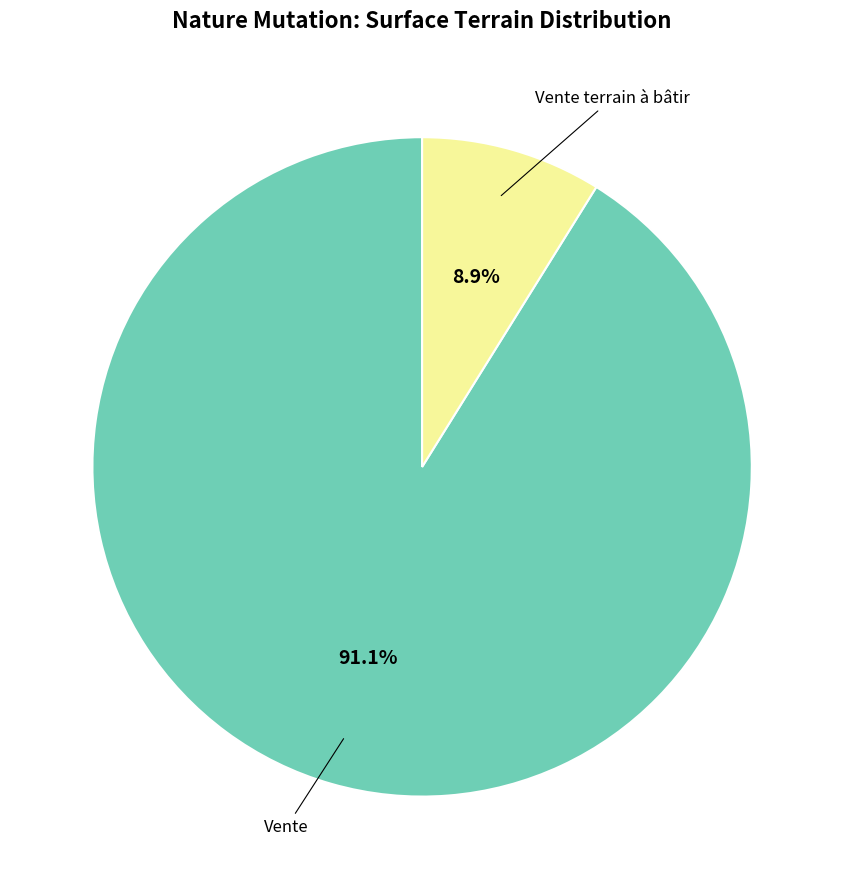

Is there a majority slice in this chart?

Yes